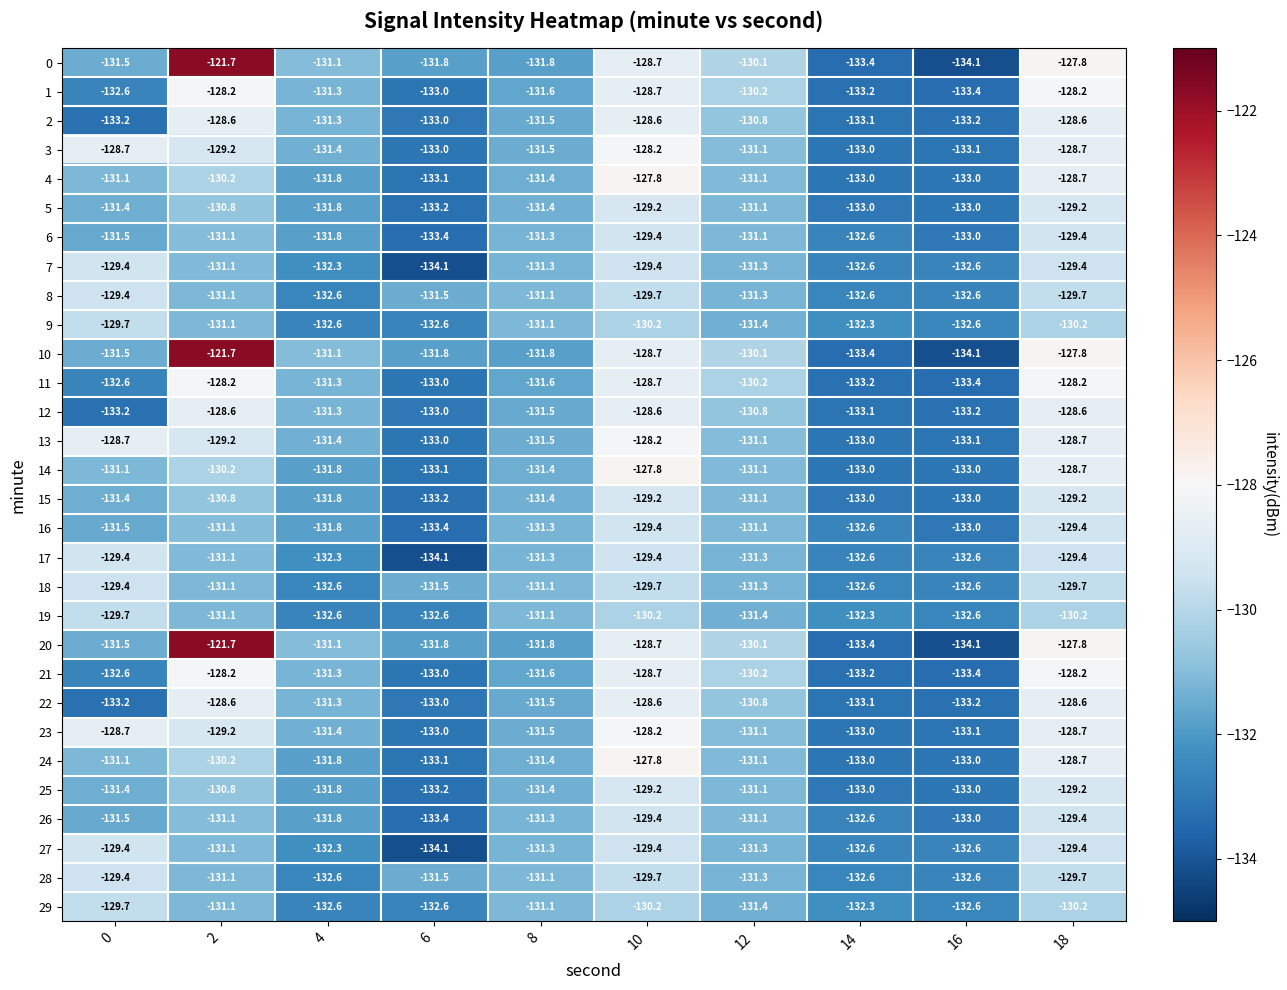

The value of 19 at 8 is -190.1. True or false?

False